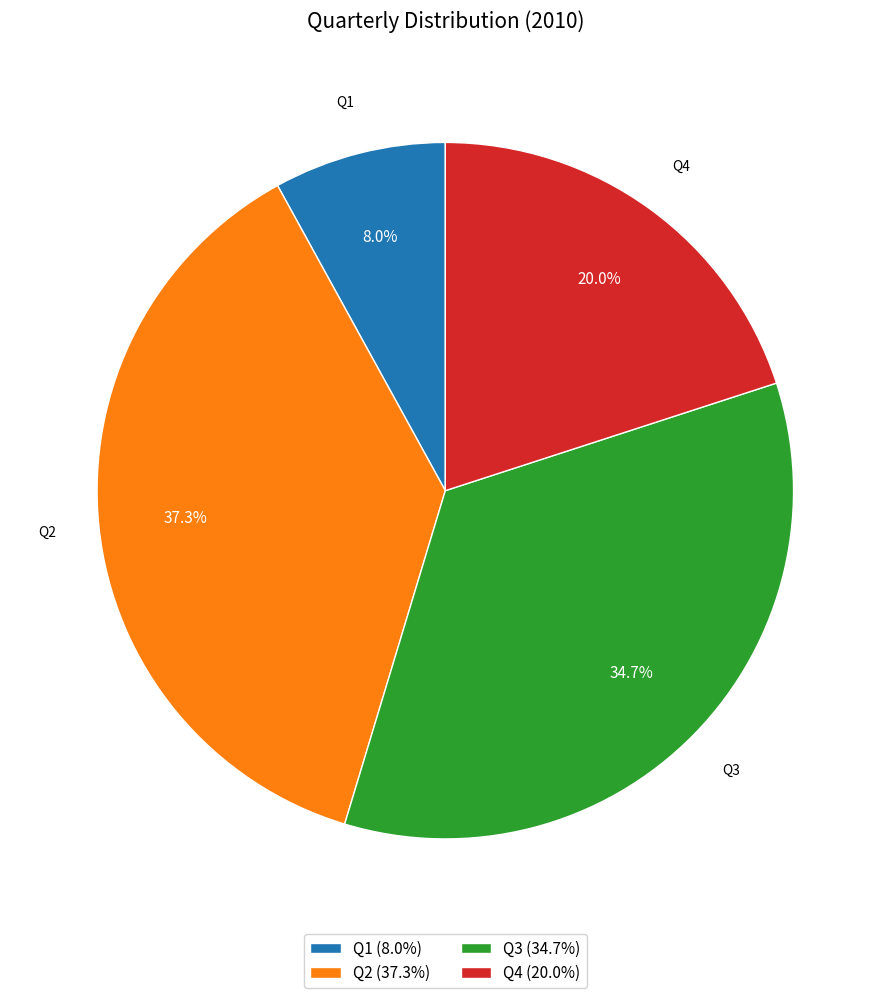

Is the sum of Q4 and Q2 greater than half?

Yes